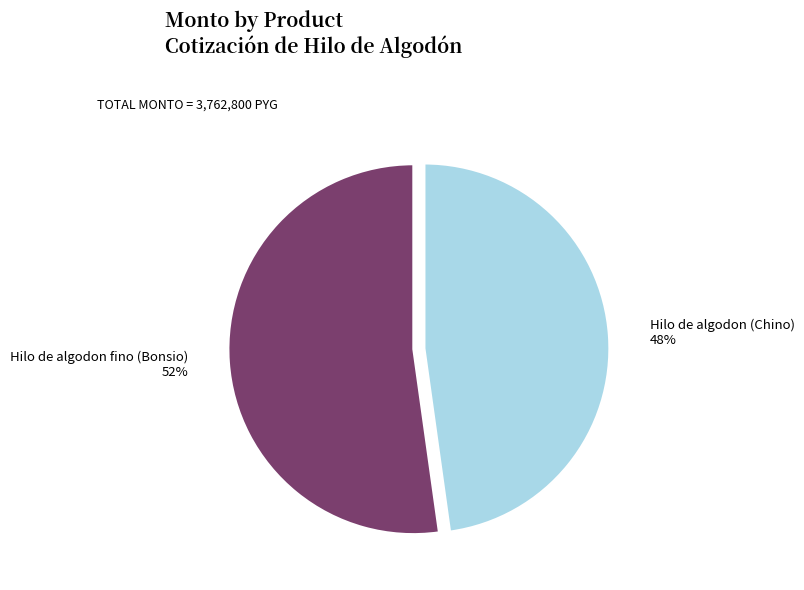

Which category has the biggest portion of the pie?

Hilo de algodon fino (Bonsio)